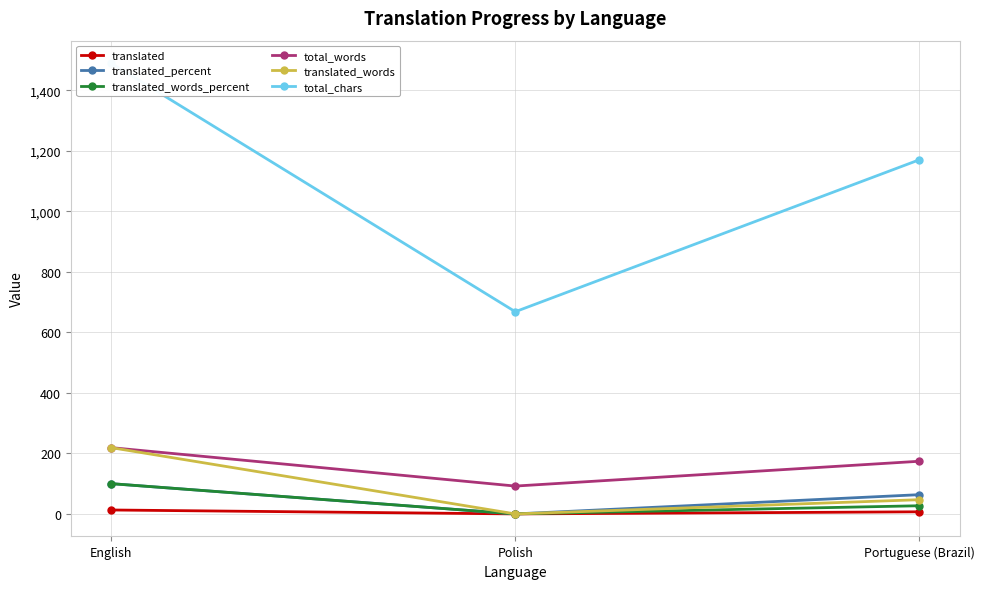

How many data points does each series have?

3